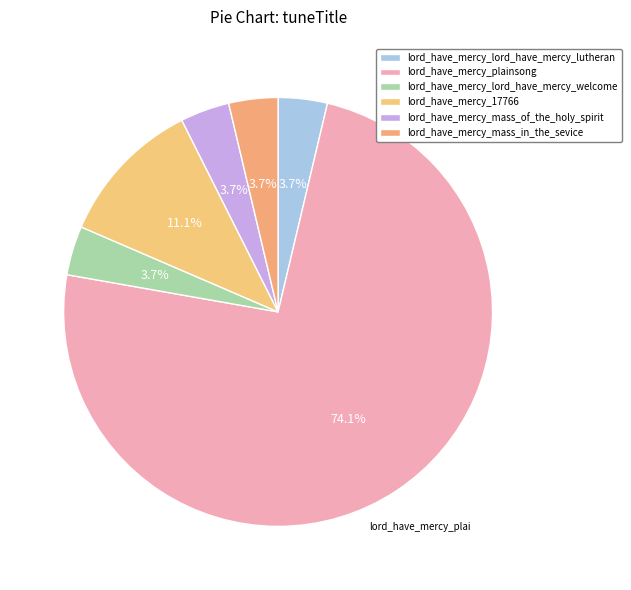

What is the ratio of the value at lord_have_mercy_mass_in_the_sevice to the value at lord_have_mercy_mass_of_the_holy_spirit?

1.0